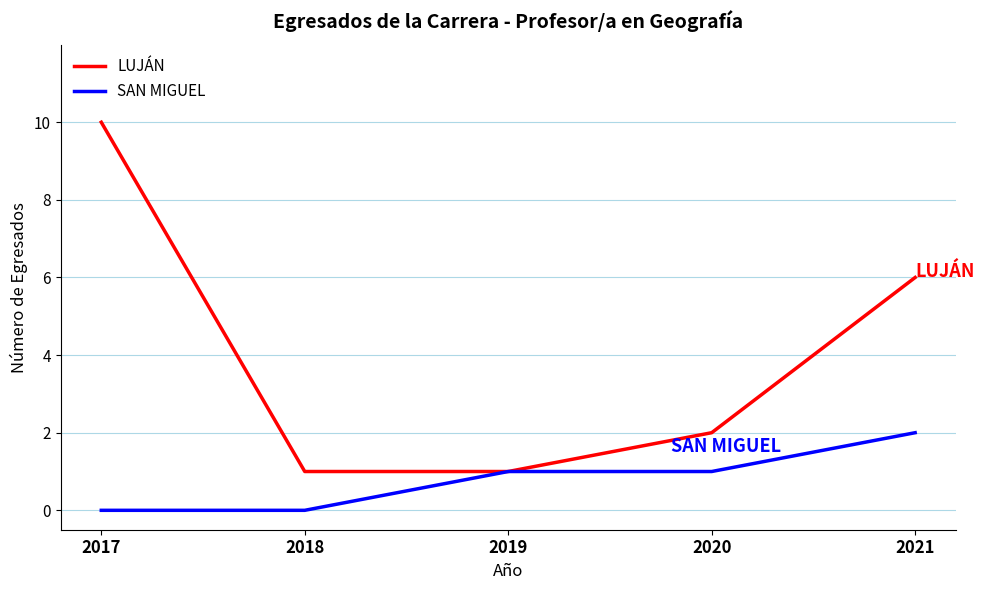

Between 2017 and 2020, which series saw the biggest shift?

LUJÁN